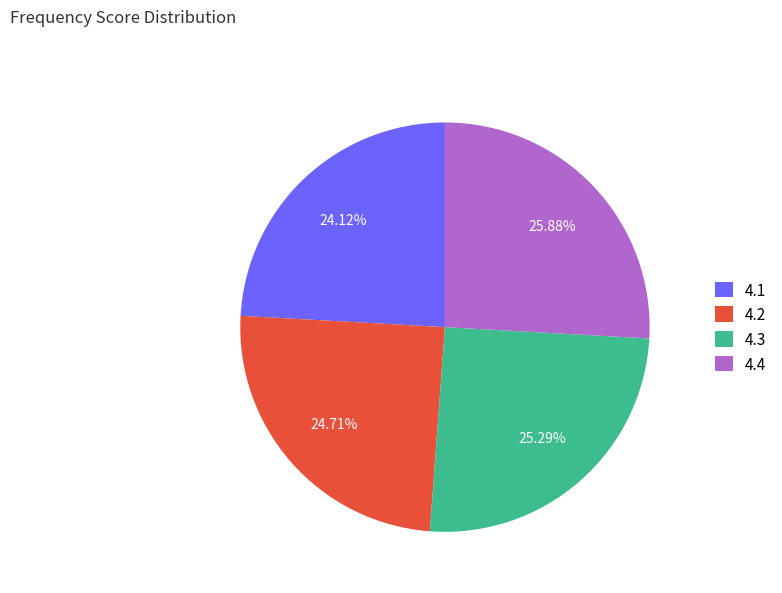

Which has a higher value, 4.2 or 4.1?

4.2